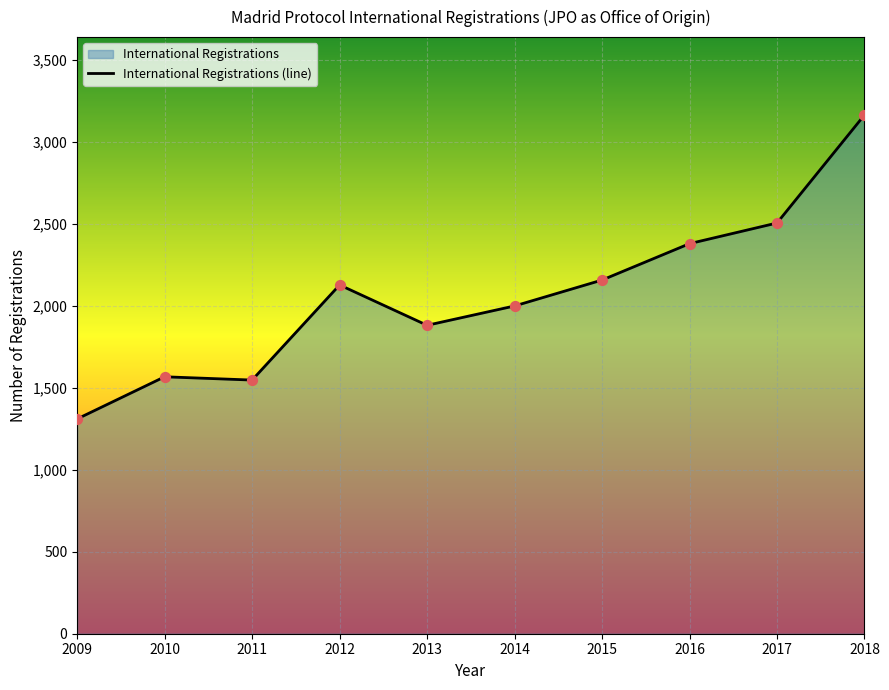

Between 2009 and 2013, which is larger?

2013